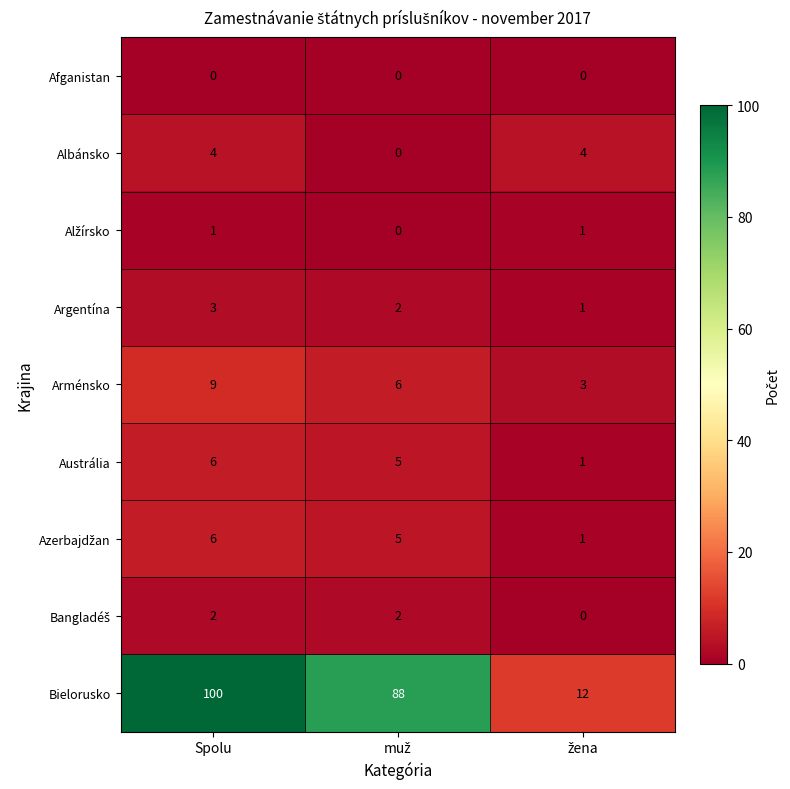

How many data points in Bielorusko are less than 88?

1